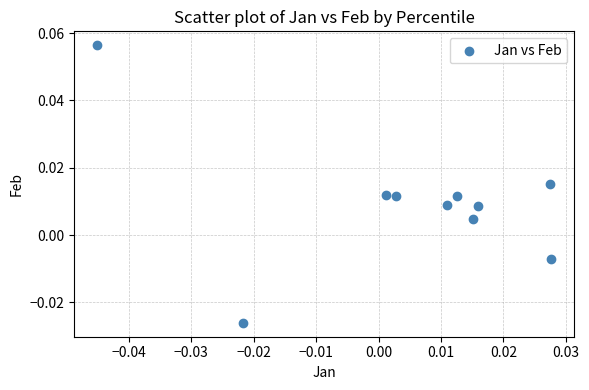

Count the number of points in this scatter plot.

10